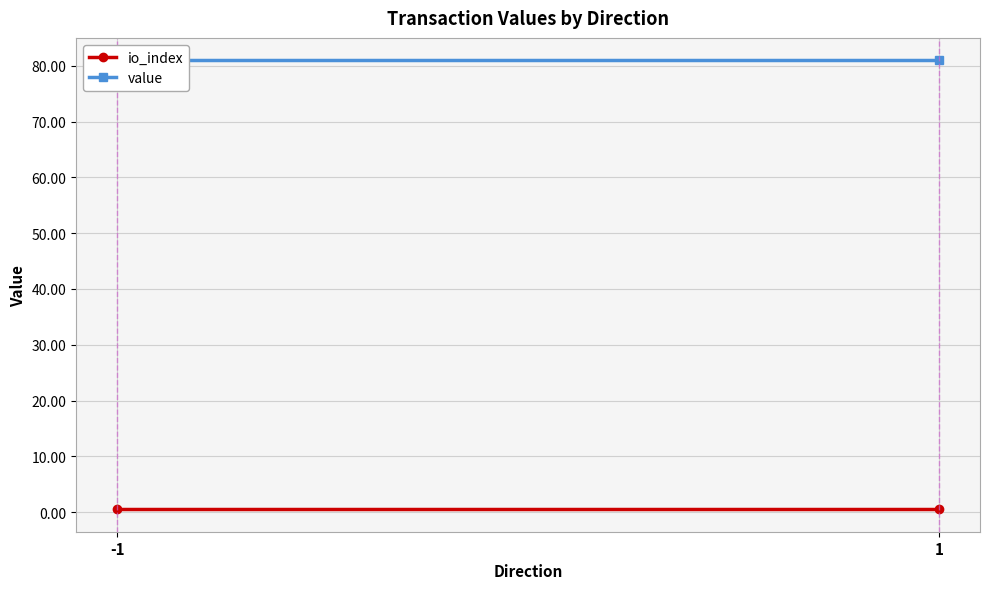

Reading right to left, what are all the values shown in this chart?

io_index: 0.5	0.5
value: 81.0	81.0